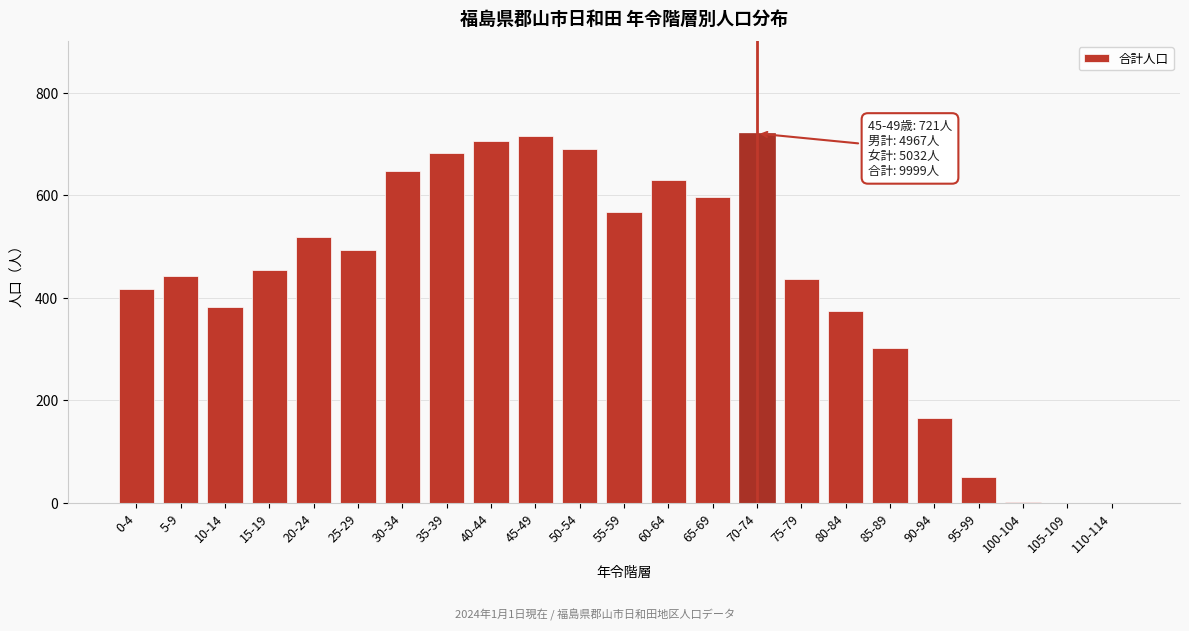

What is the maximum value shown in the chart?

721